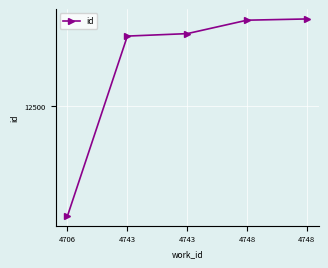

What is the change in value from 4743 to 4743?

+2